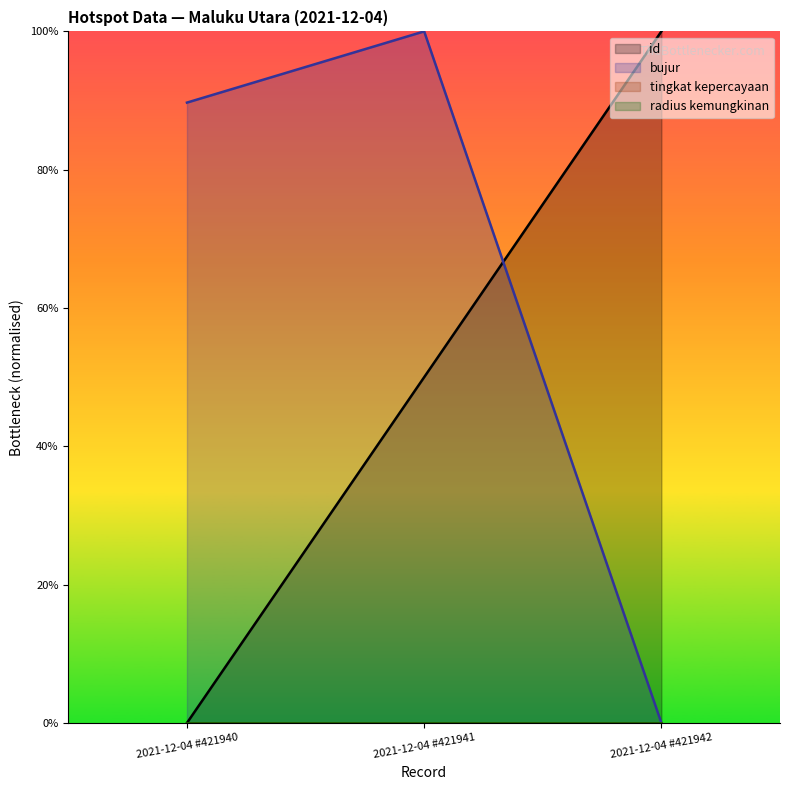

List the series in order of their peak value, highest first.

id, bujur